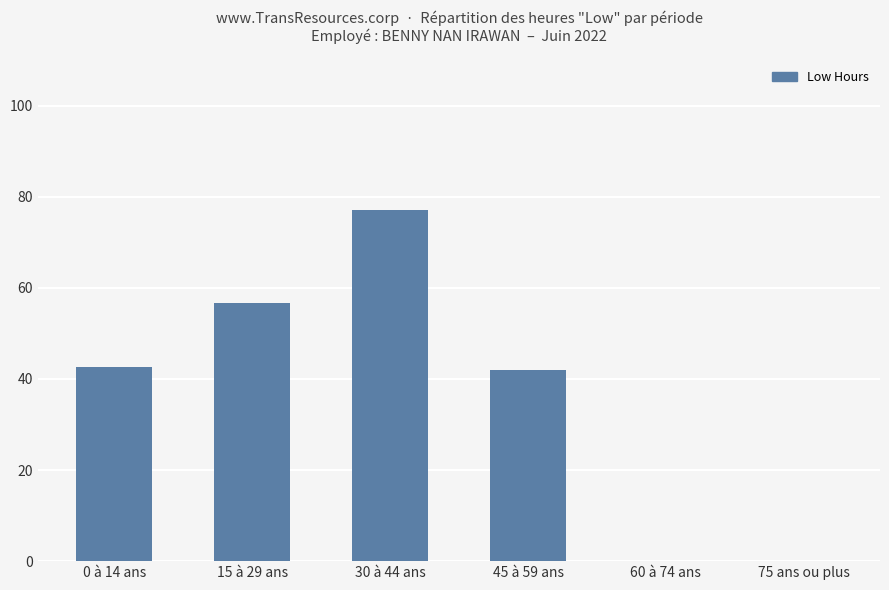

What is the maximum value shown in the chart?

77.2